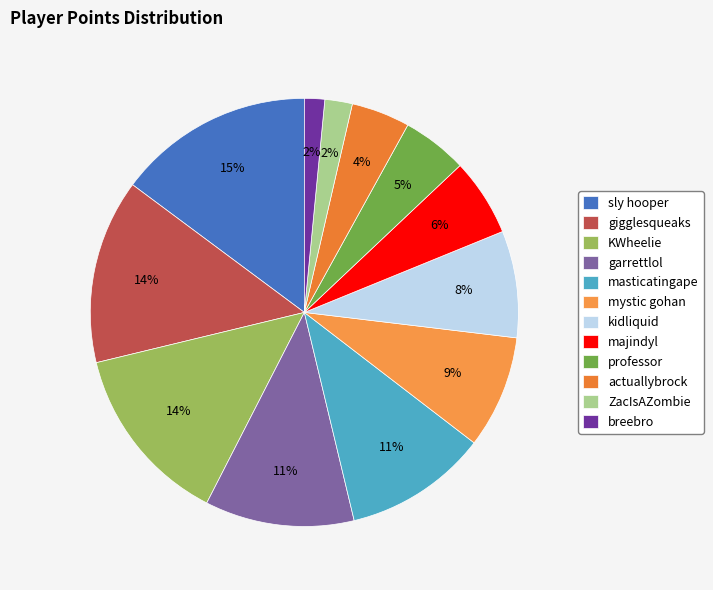

Which category has the smallest portion of the pie?

breebro